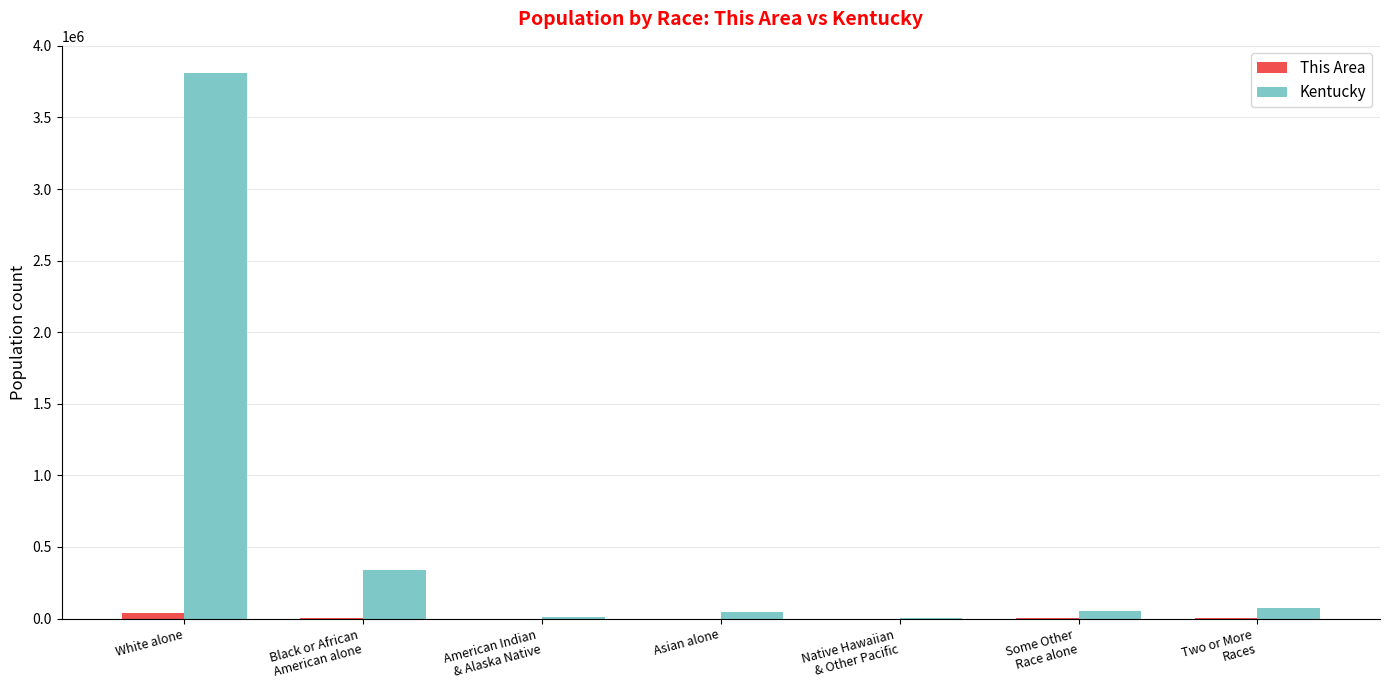

What are all the series names shown in the legend?

This Area, Kentucky